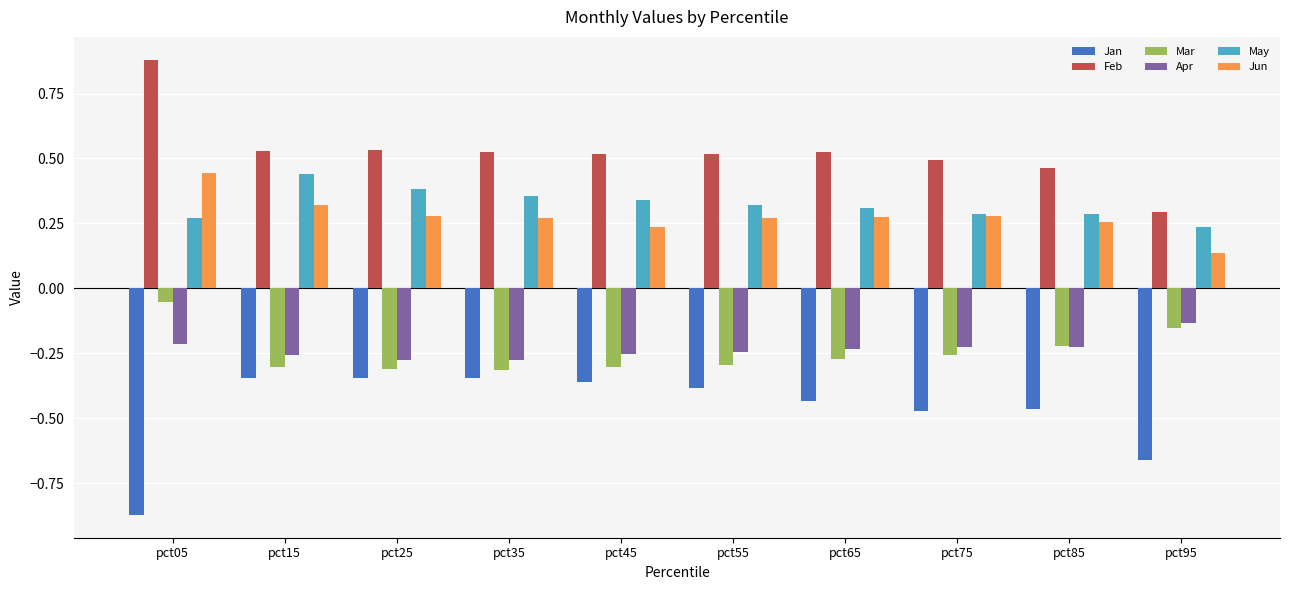

Where is Jun nearest to the value 0?

pct95